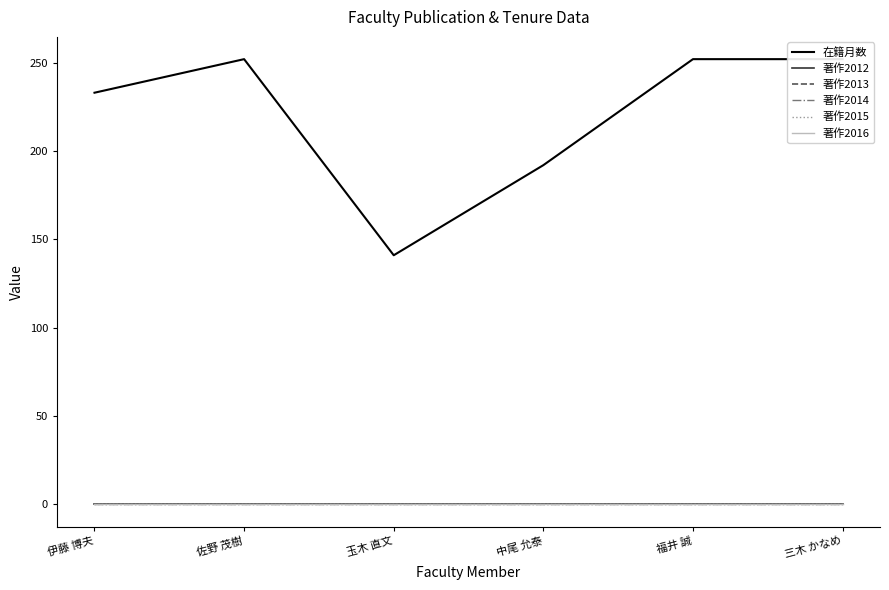

Reading left to right, what are all the values shown in this chart?

在籍月数: 233	252	141	192	252	252
著作2012: 0	0	0	0	0	0
著作2013: 0	0	0	0	0	0
著作2014: 0	0	0	0	0	0
著作2015: 0	0	0	0	0	0
著作2016: 0	0	0	0	0	0